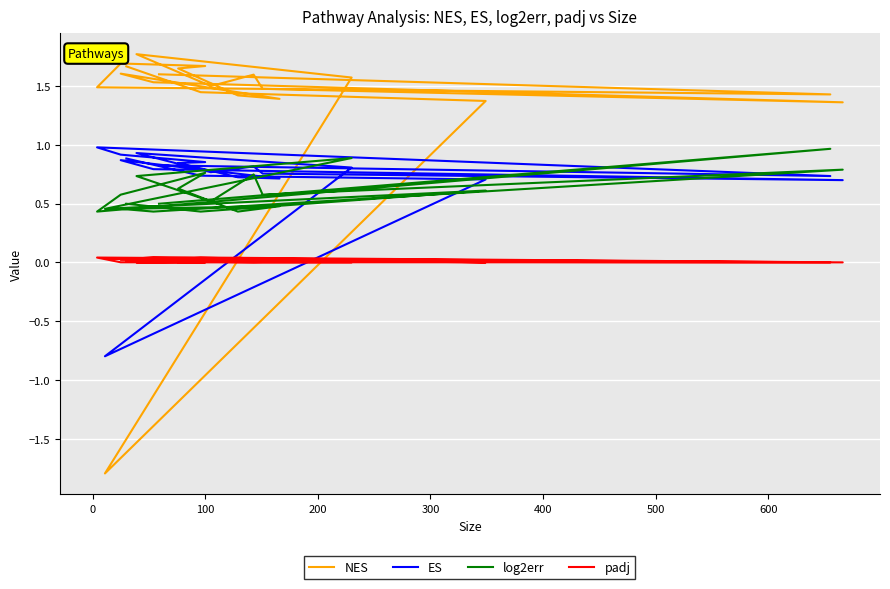

Reading left to right, what are all the values shown in this chart?

NES: 1.6	1.4	1.5	1.7	1.7	1.6	1.4	1.4	1.6	1.5	1.4	1.5	1.6	1.5	1.8	1.6	-1.8	1.4	1.4	1.7
ES: 0.8	0.7	1.0	0.9	0.9	0.8	0.7	0.7	0.9	0.8	0.7	0.8	0.8	0.8	0.9	0.8	-0.8	0.7	0.7	0.9
log2err: 0.5	1.0	0.4	0.6	0.8	0.6	0.4	0.5	0.5	0.4	0.8	0.6	0.7	0.5	0.7	0.9	0.5	0.6	0.4	0.5
padj: 0.0	0.0	0.0	0.0	0.0	0.0	0.0	0.0	0.0	0.0	0.0	0.0	0.0	0.0	0.0	0.0	0.0	0.0	0.0	0.0